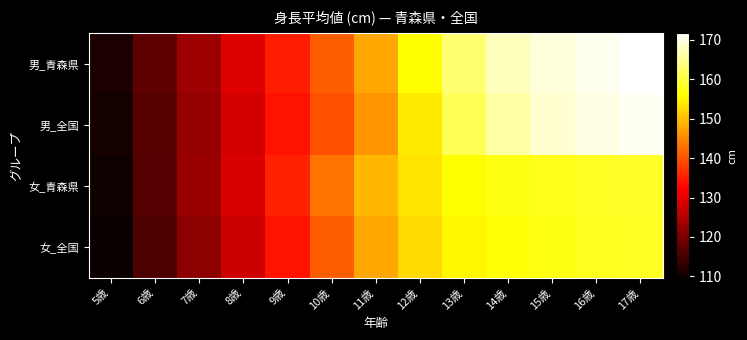

At which category is the sum across all series the highest?

17歳